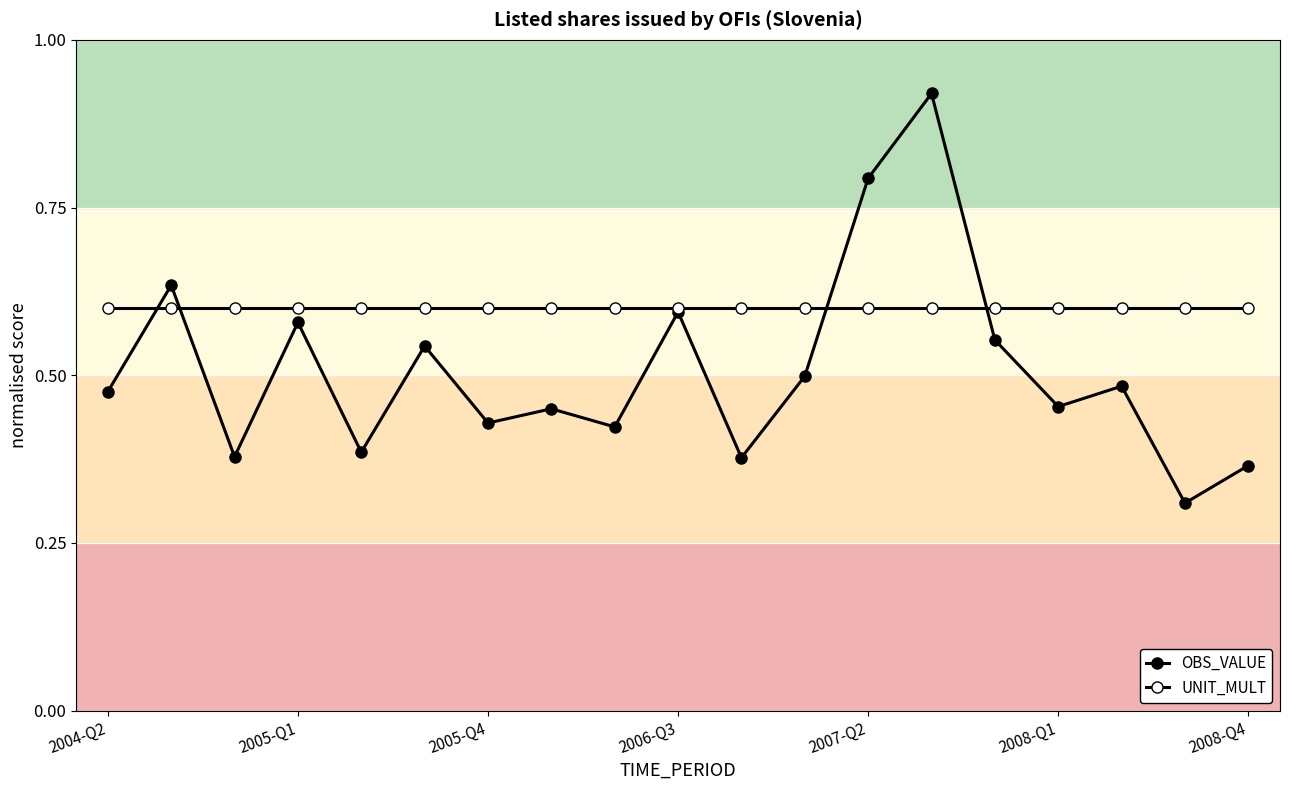

What is the label of the 1st point from the left?

2004-Q2